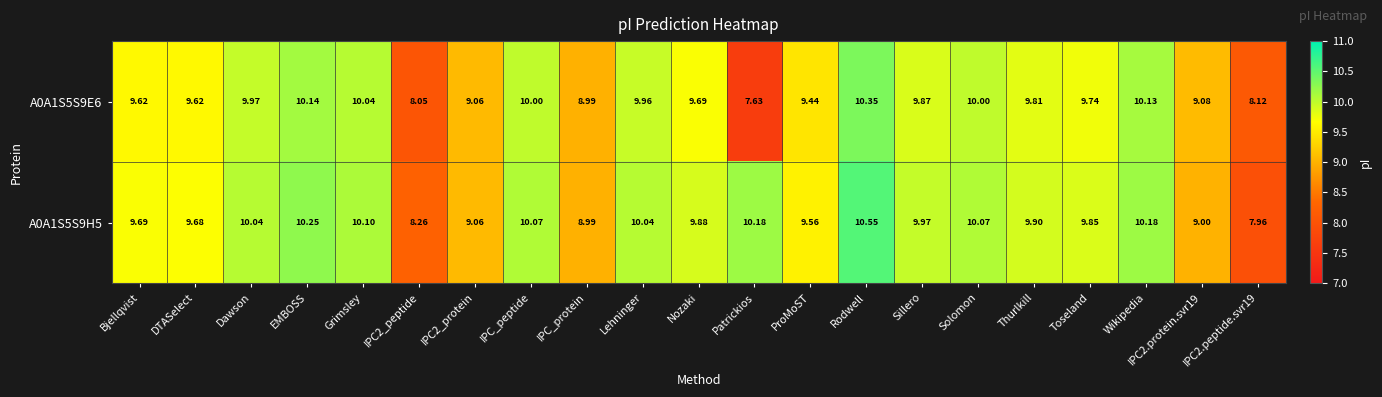

Where does the A0A1S5S9E6 series first go above 9?

Bjellqvist